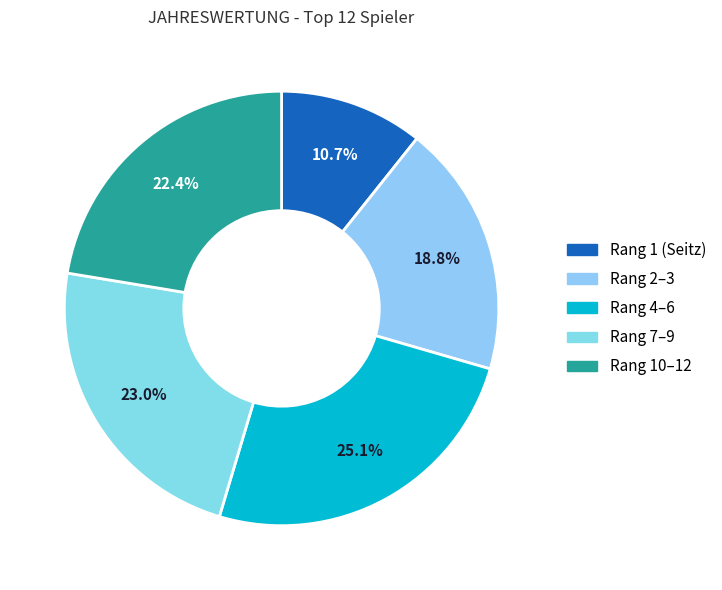

How many segments does this pie chart have?

5